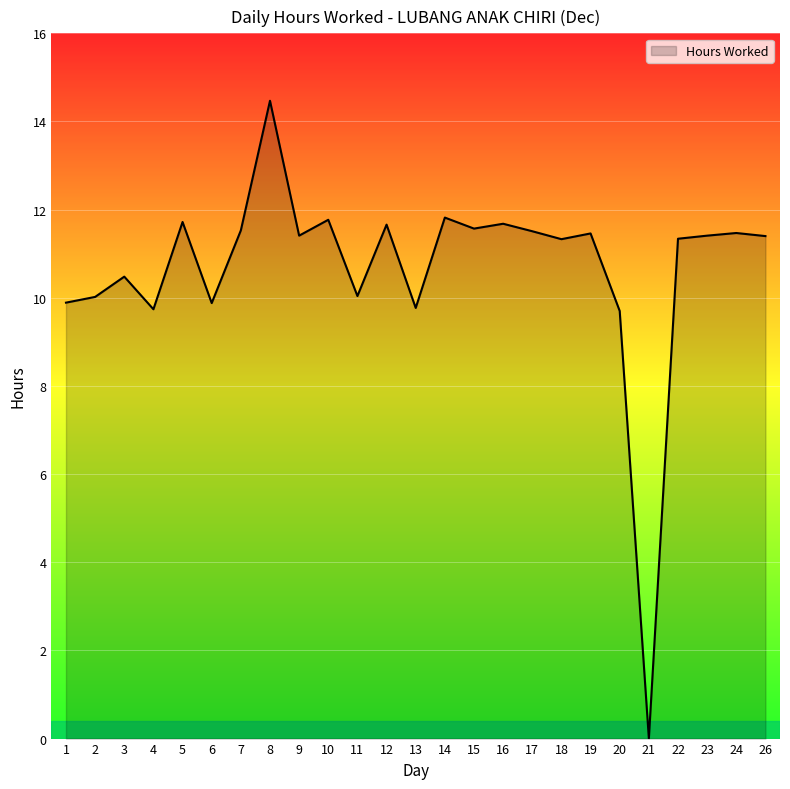

What value does the data have at 8?

14.5